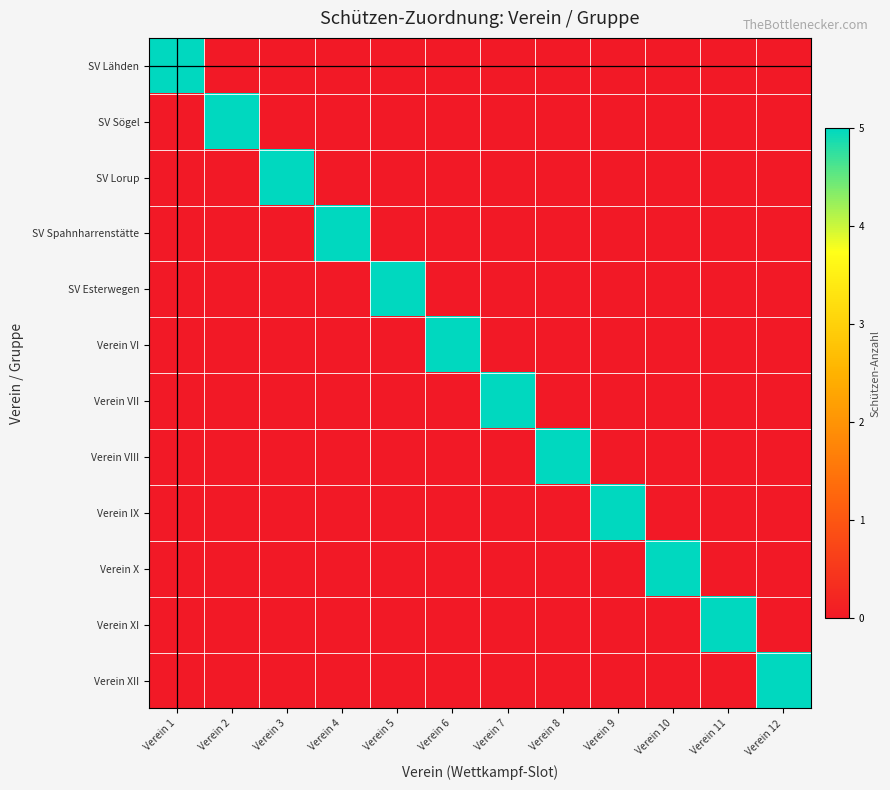

List the series in order of their peak value, highest first.

SV Lähden, SV Sögel, SV Lorup, SV Spahnharrenstätte, SV Esterwegen, Verein VI, Verein VII, Verein VIII, Verein IX, Verein X, Verein XI, Verein XII